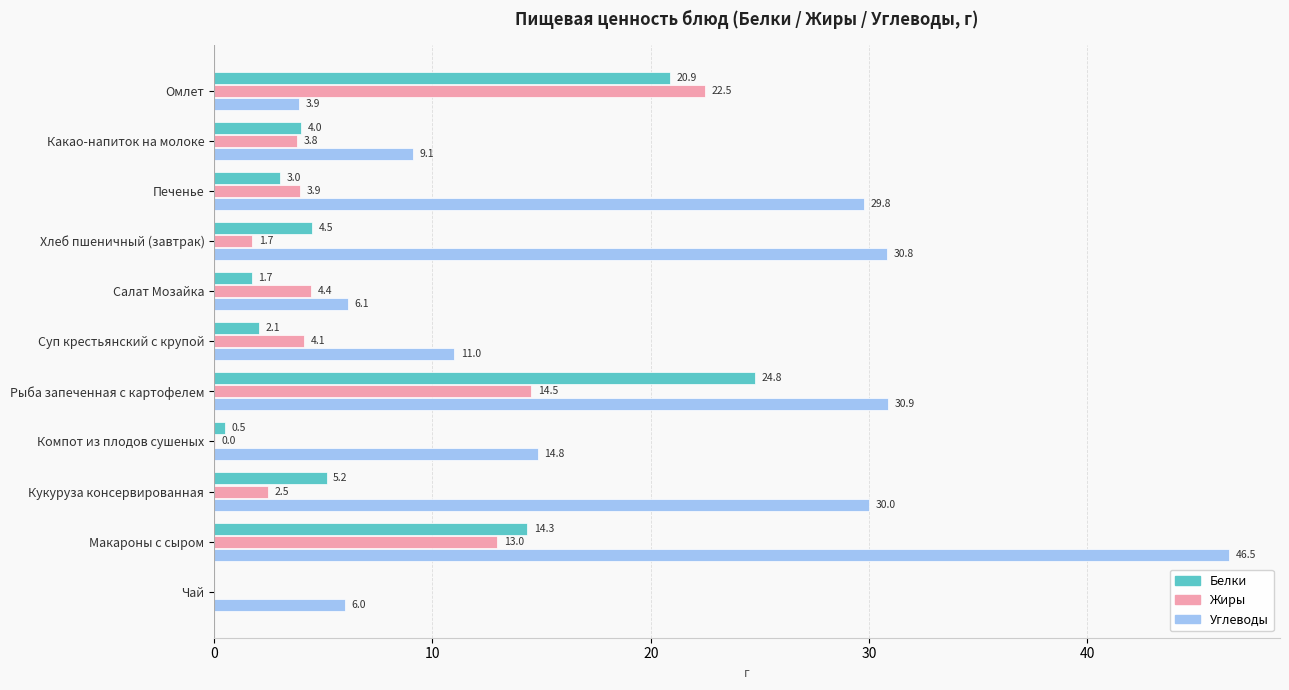

True or false: Белки has a value of 1.7 at Салат Мозайка.

True